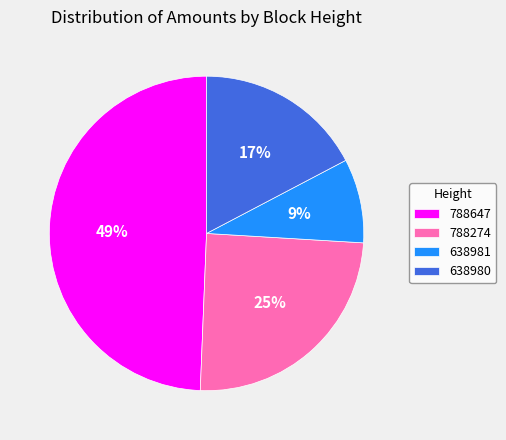

To the nearest percent, what is the difference between the 788274 and 638981 slice percentages?

16%